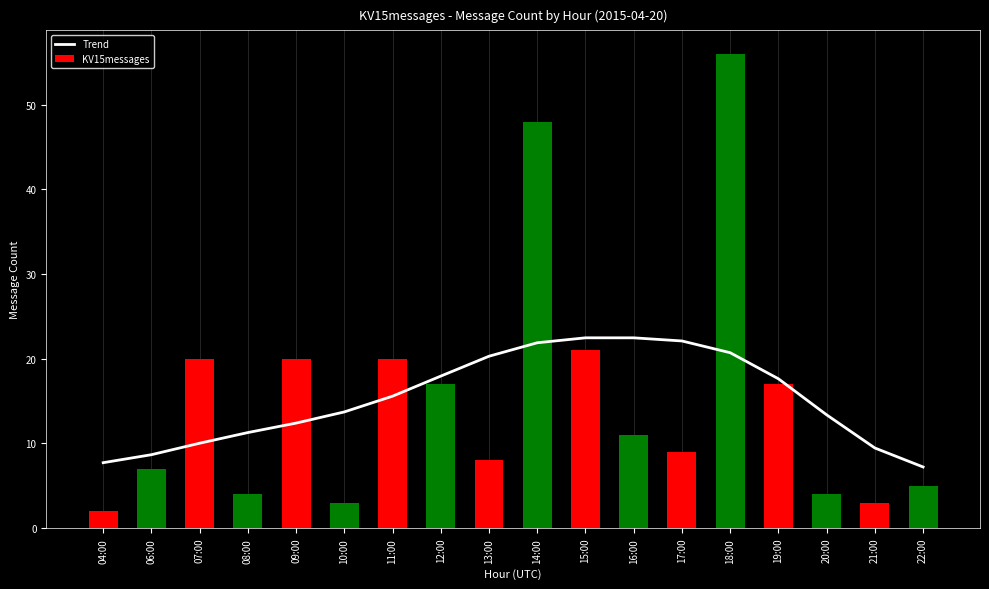

The value of Trend at 16:00 is 38.1. True or false?

False